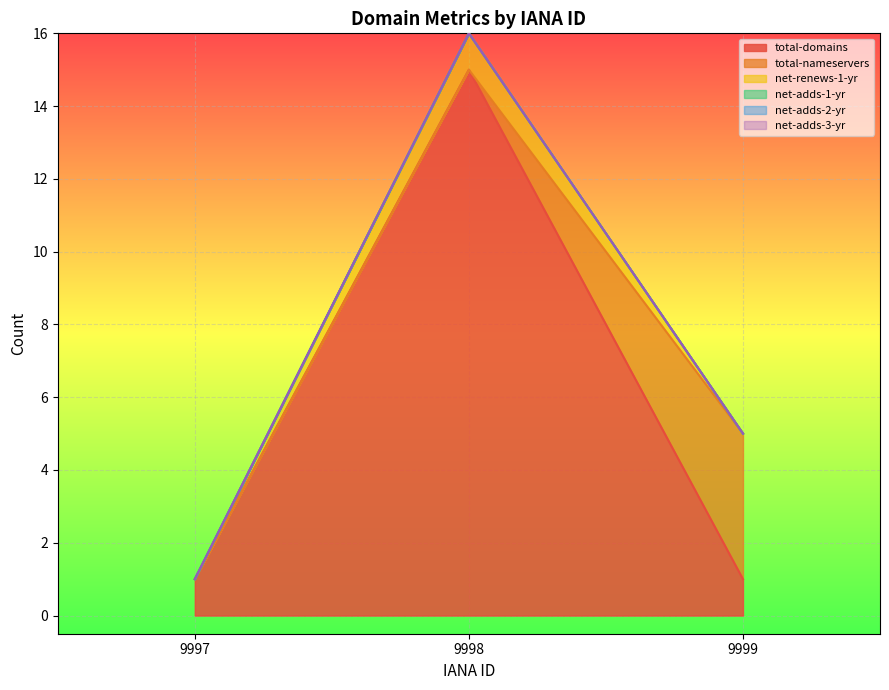

How many distinct data groups are displayed?

6